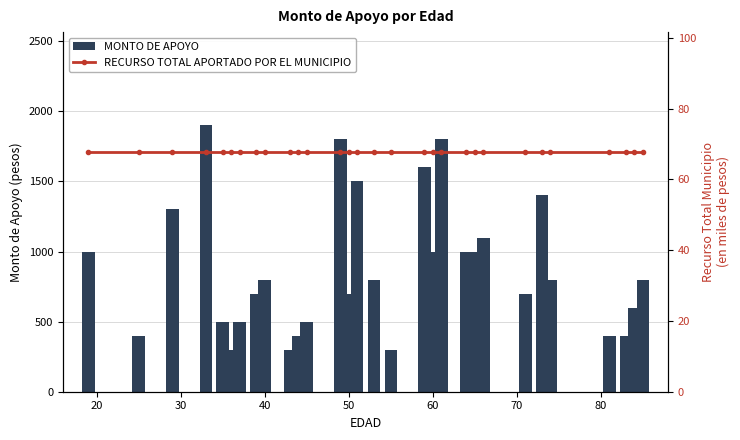

What is the average value of the MONTO DE APOYO series?

877